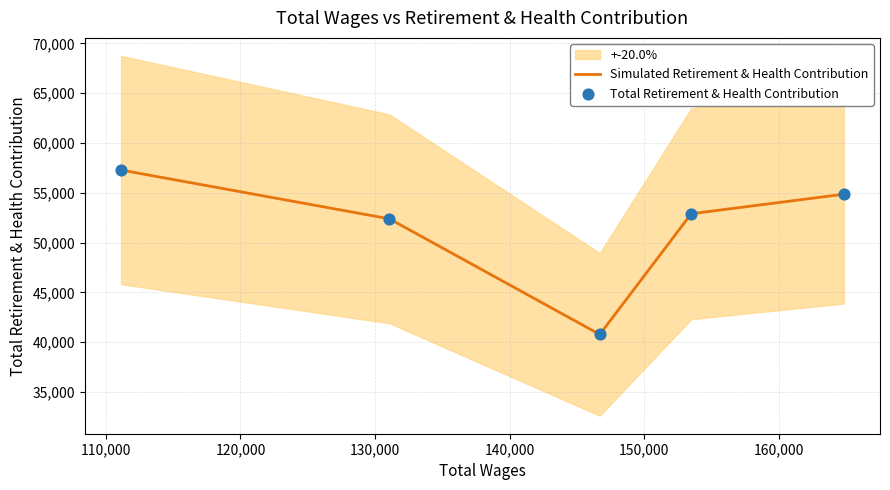

At how many categories does at least one series exceed 41503?

4